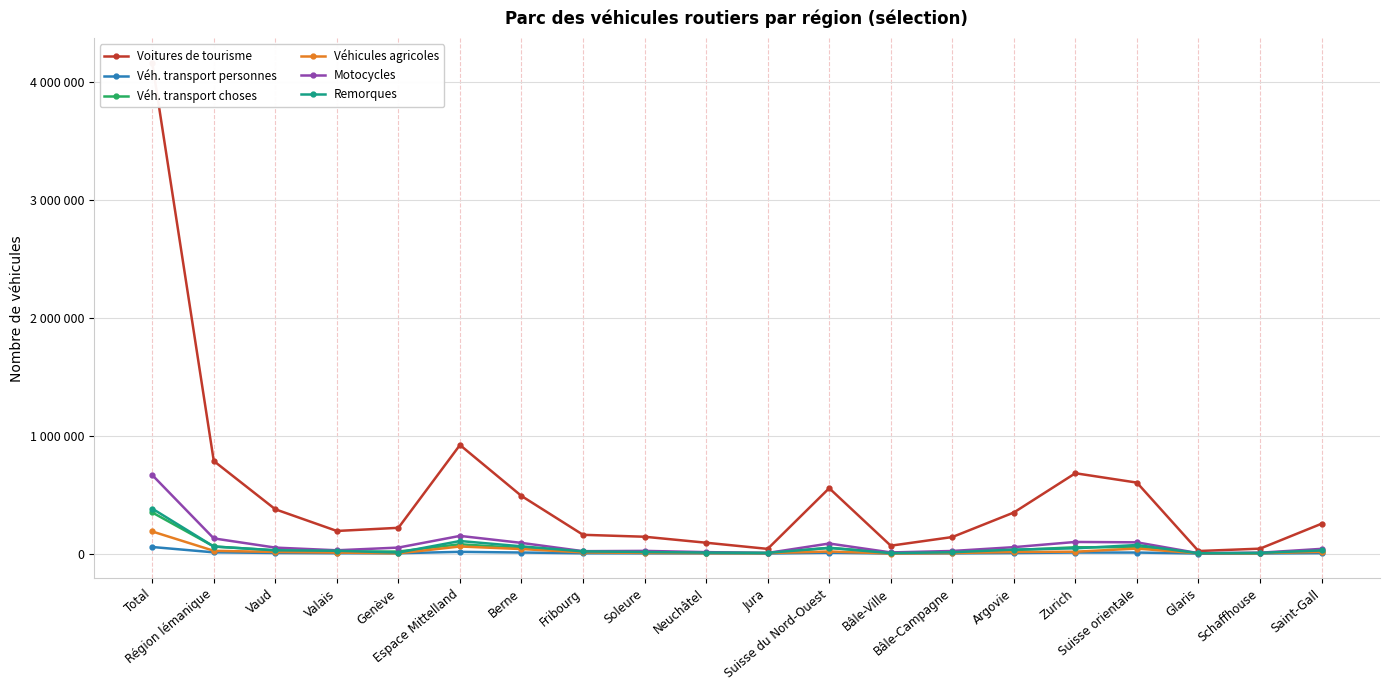

What is the difference between the Voitures de tourisme values at Espace Mittelland and Suisse du Nord-Ouest?

366407